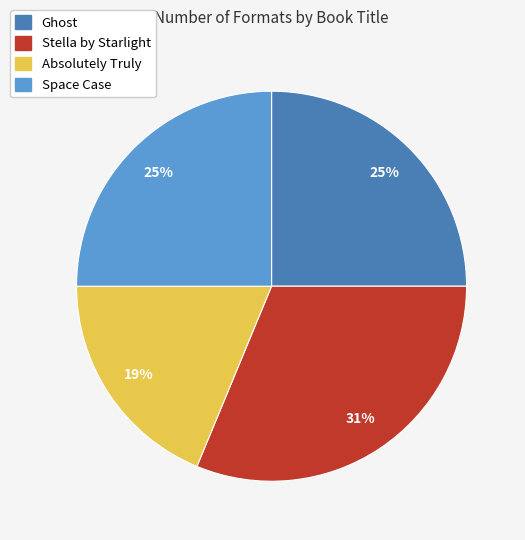

What is the smallest slice in the pie chart?

Absolutely Truly